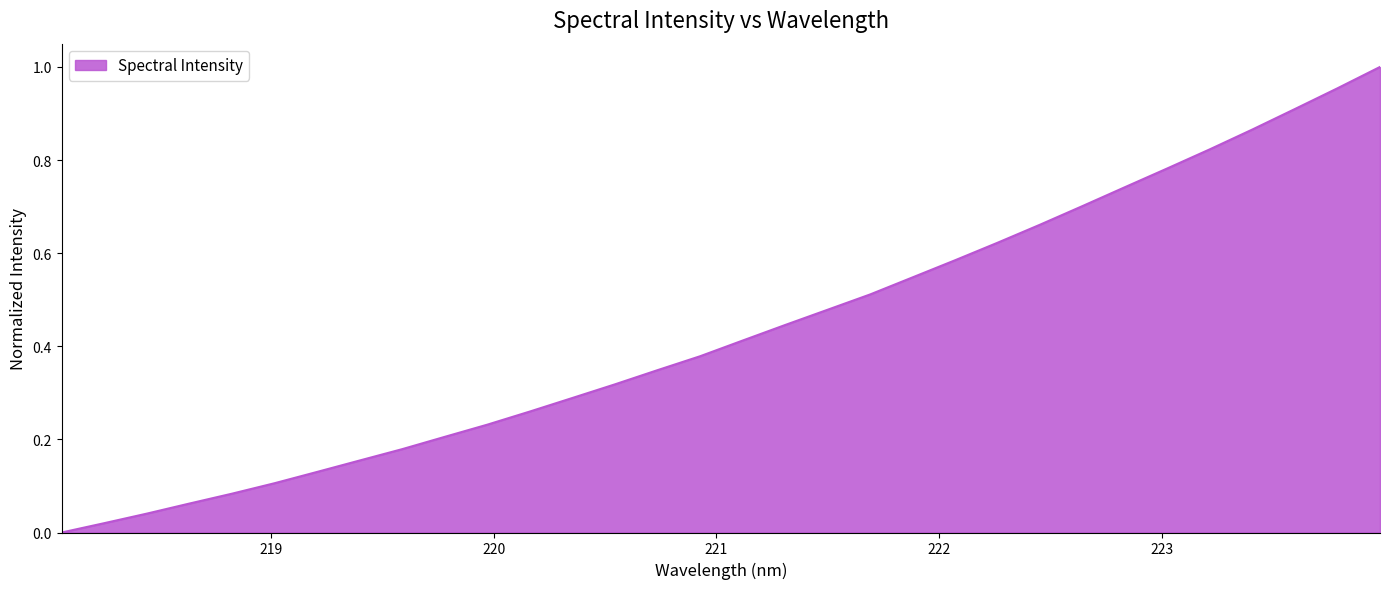

Reading left to right, extract all data points from this chart.

0.0	0.0	0.0	0.1	0.1	0.1	0.1	0.2	0.2	0.2	0.2	0.3	0.3	0.3	0.3	0.4	0.4	0.4	0.5	0.5	0.5	0.6	0.6	0.7	0.7	0.7	0.8	0.8	0.9	0.9	1.0	1.0